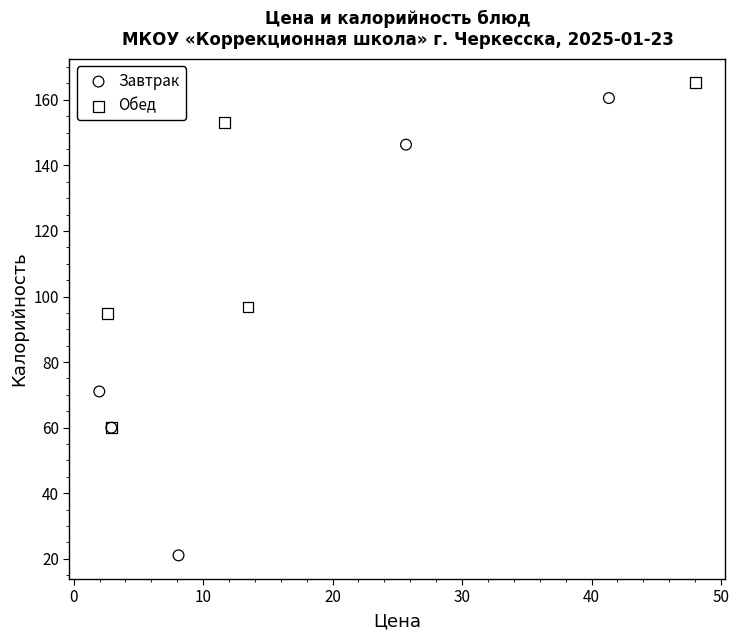

Which series has the largest Y range (max minus min)?

Завтрак